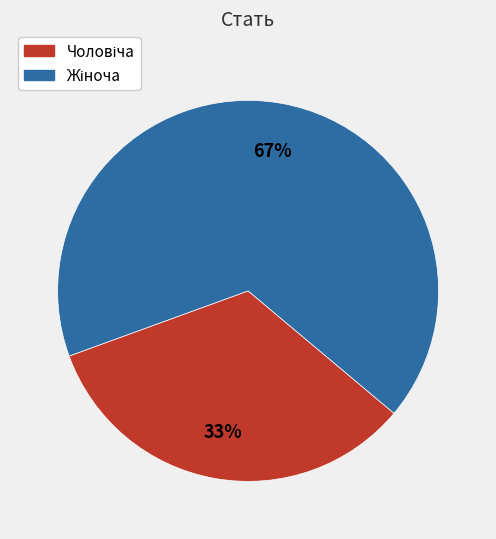

To the nearest percent, what is the average slice percentage?

50%